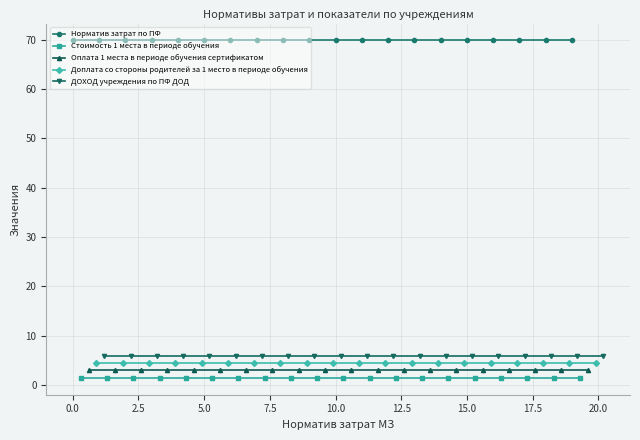

Rank the series by their maximum value, from lowest to highest.

Стоимость 1 места в периоде обучения, Оплата 1 места в периоде обучения сертификатом, Доплата со стороны родителей за 1 место в периоде обучения, ДОХОД учреждения по ПФ ДОД, Норматив затрат по ПФ